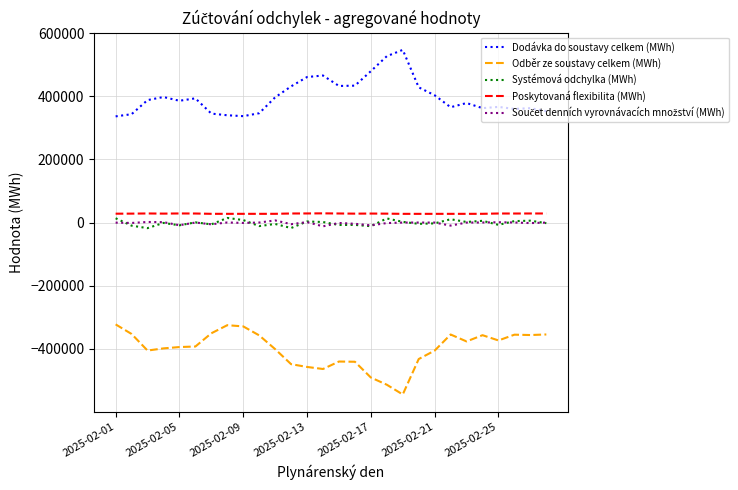

Does the chart display data point markers on the line(s)?

No